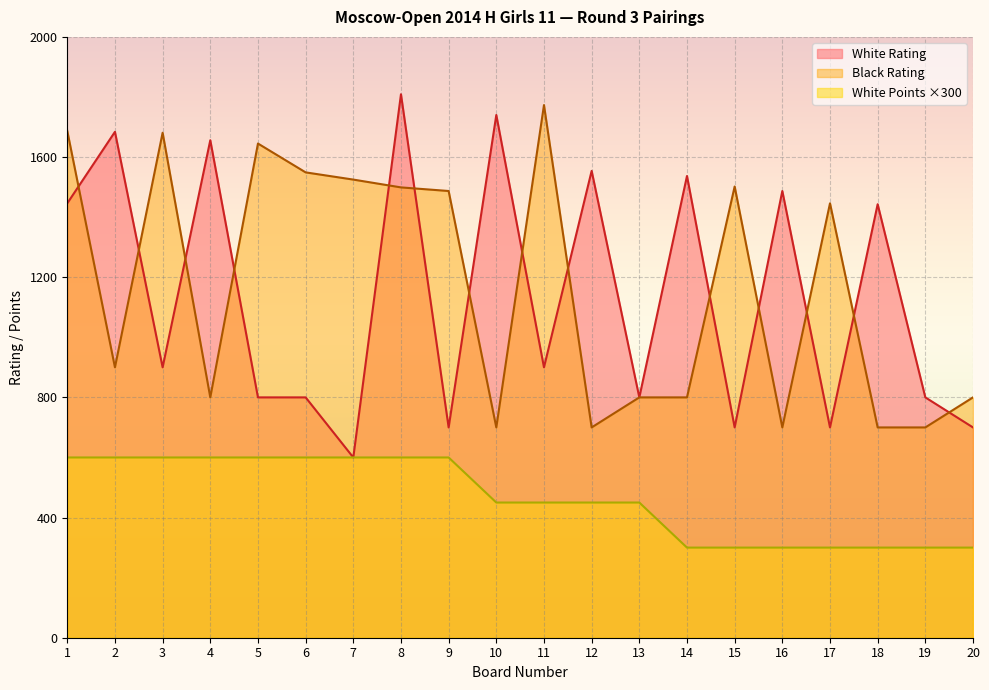

Rank the series by their maximum value, from lowest to highest.

White Points ×300, Black Rating, White Rating